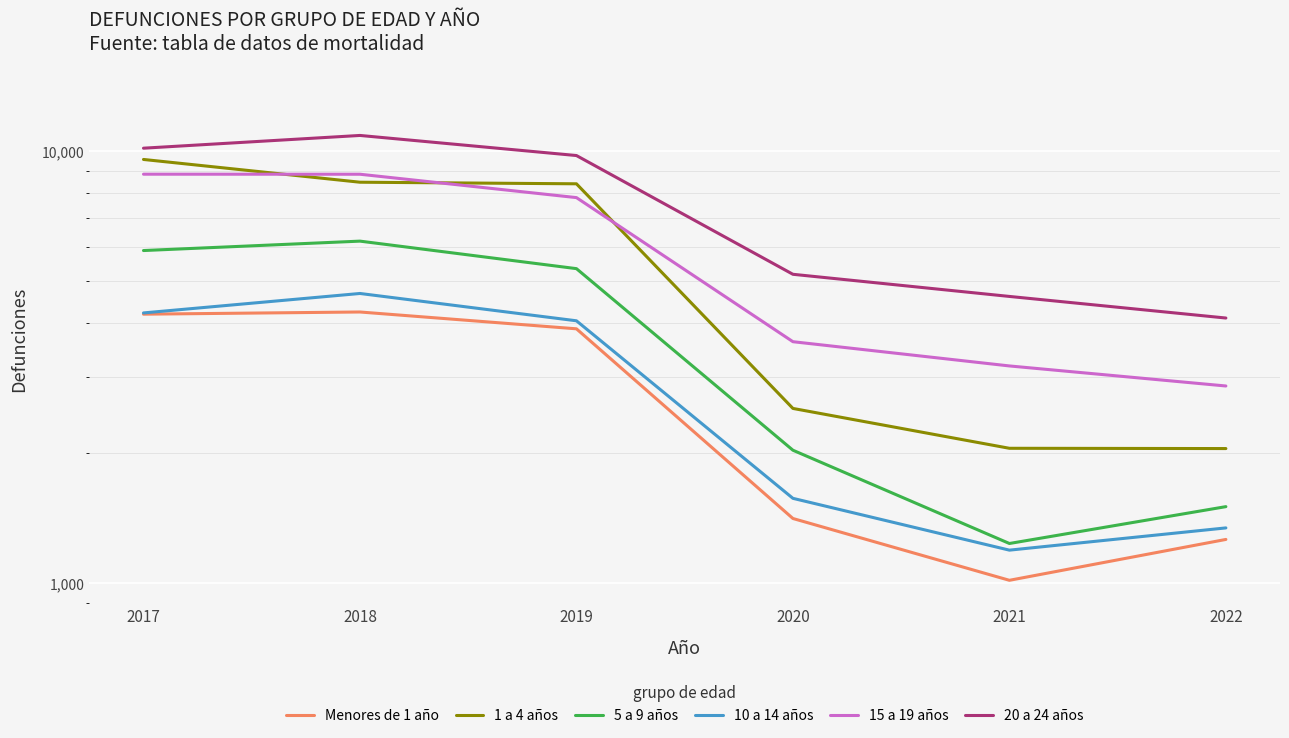

True or false: Menores de 1 año and 5 a 9 años intersect in this chart.

False